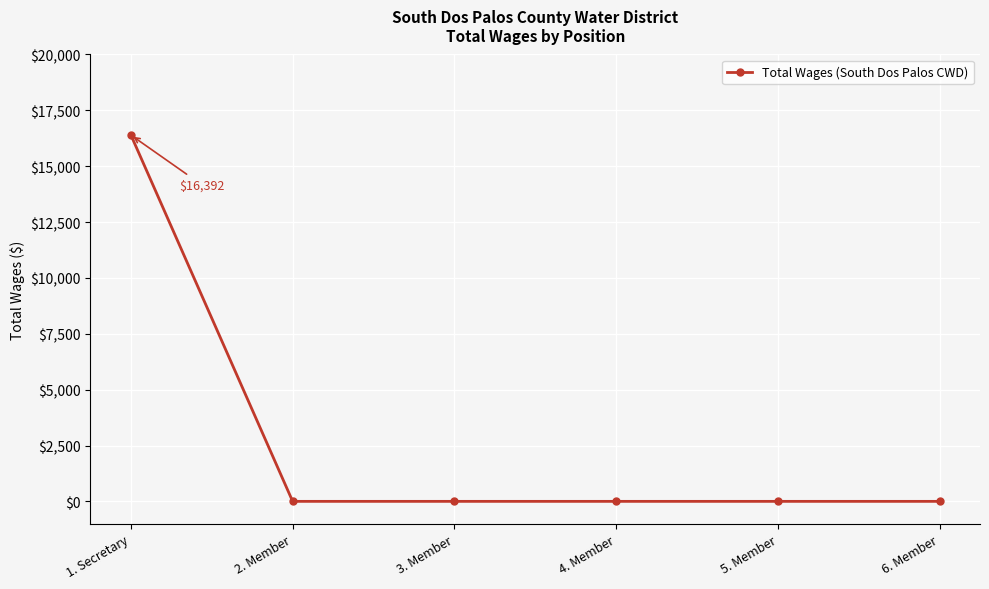

Reading right to left, extract all data points from this chart.

0	0	0	0	0	16392